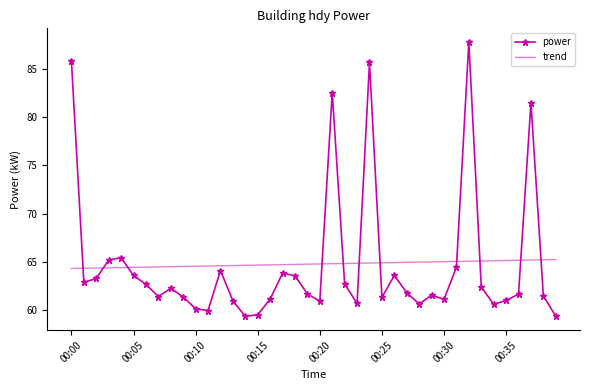

Which series has the largest range (max minus min)?

power